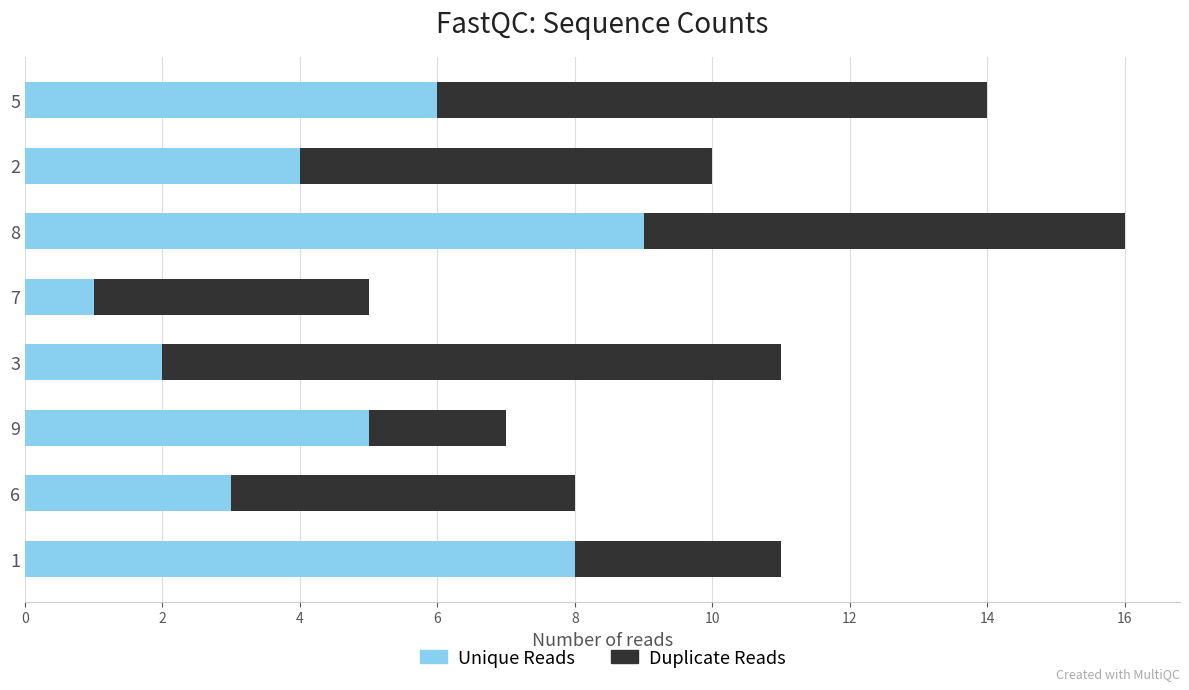

What is the difference between the second highest and minimum values in the Unique Reads series?

7